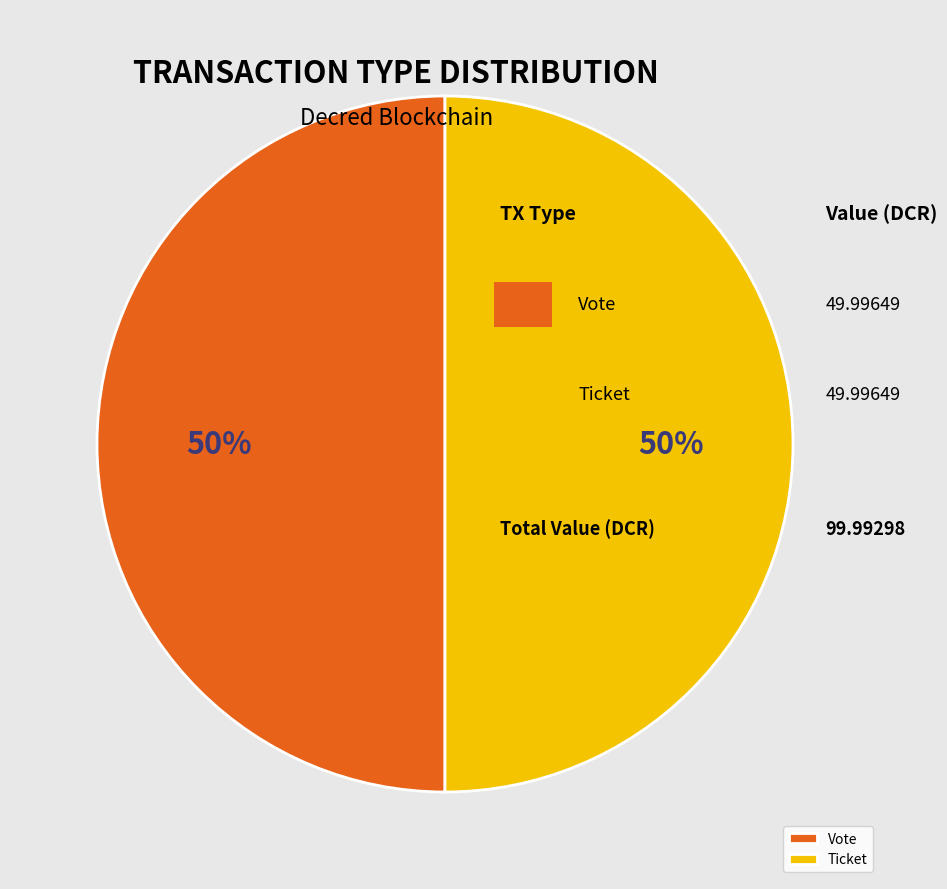

True or false: Vote accounts for 59% of the total.

False